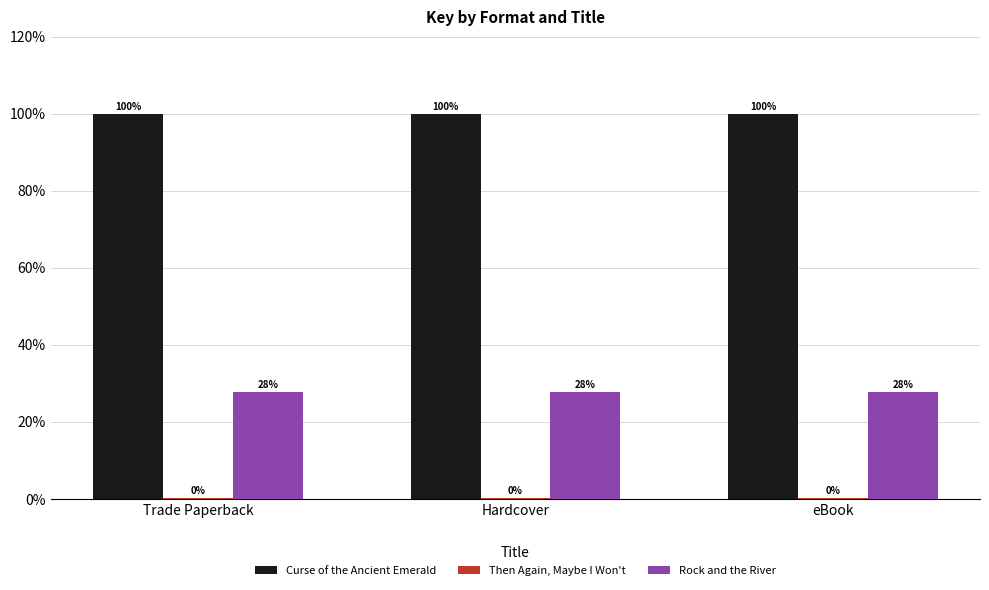

Does the chart contain stacked bars?

No